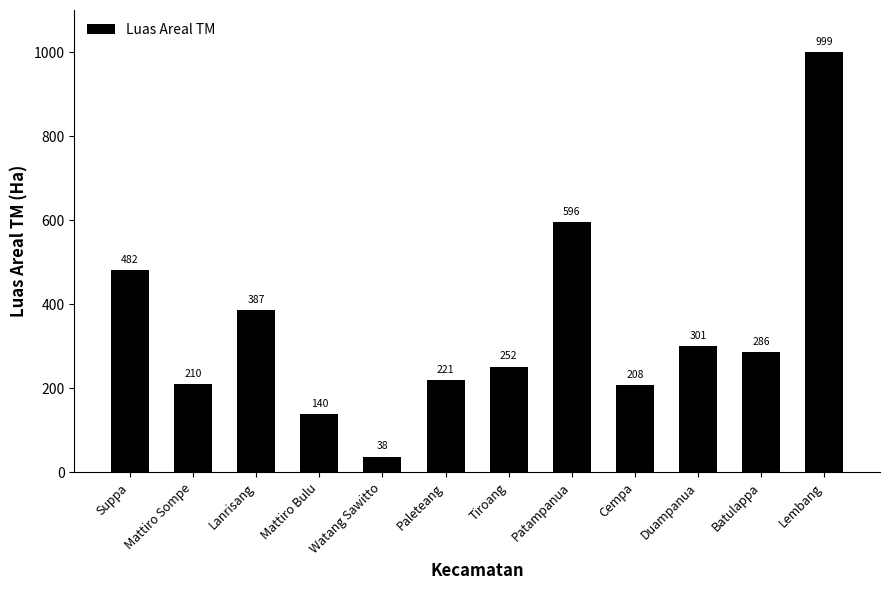

The value at Lanrisang is 678.1. True or false?

False